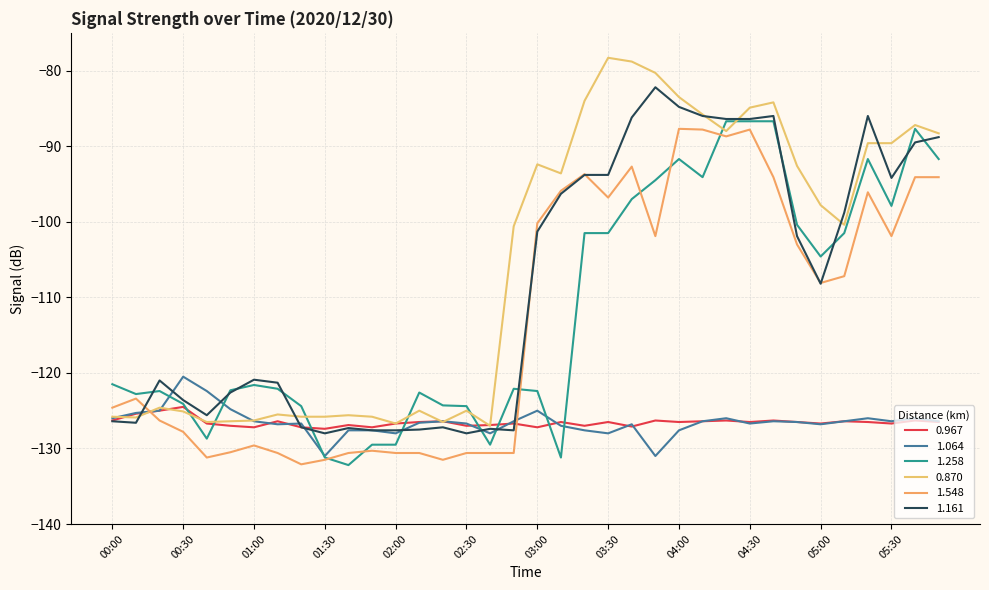

How many values in the 1.548 series are below -108?

19